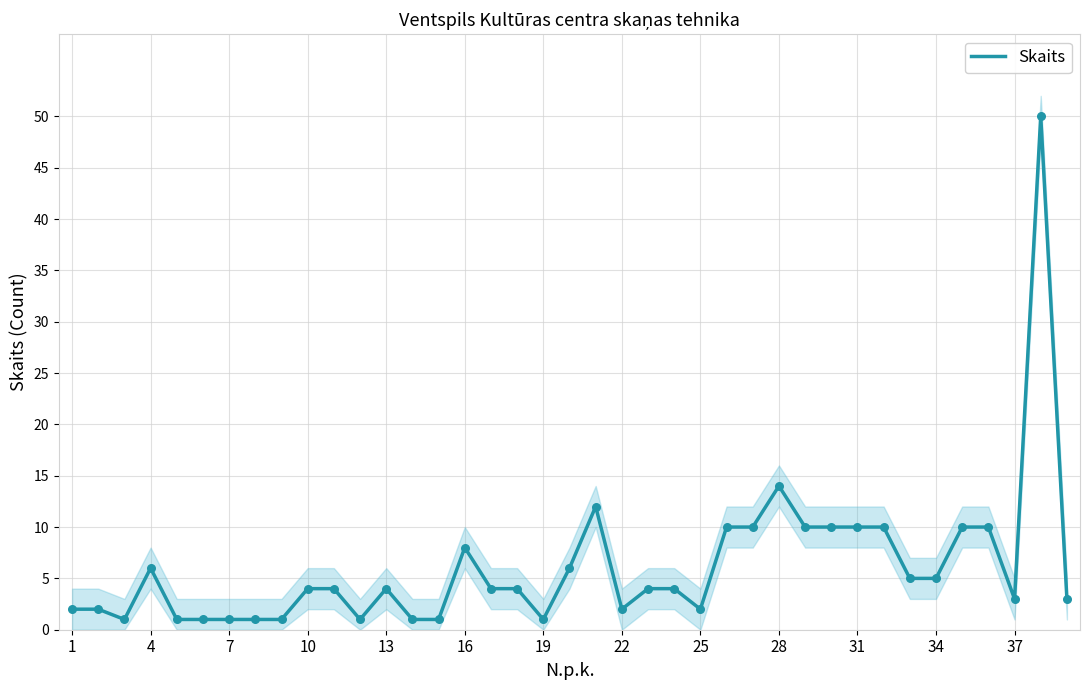

Is it true that Skaits equals 4 at 4?

False